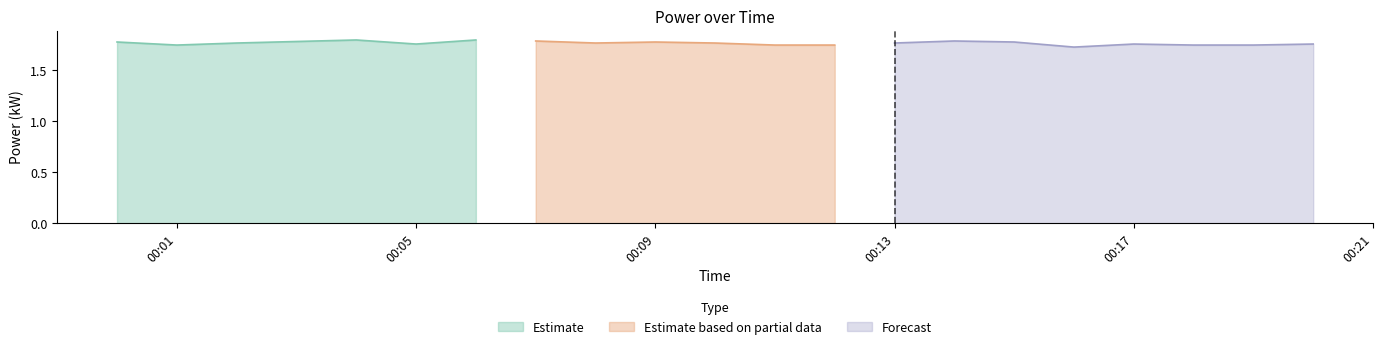

Between 2021-07-14T00:01:00 and 2021-07-14T00:12:00, which is larger?

2021-07-14T00:12:00